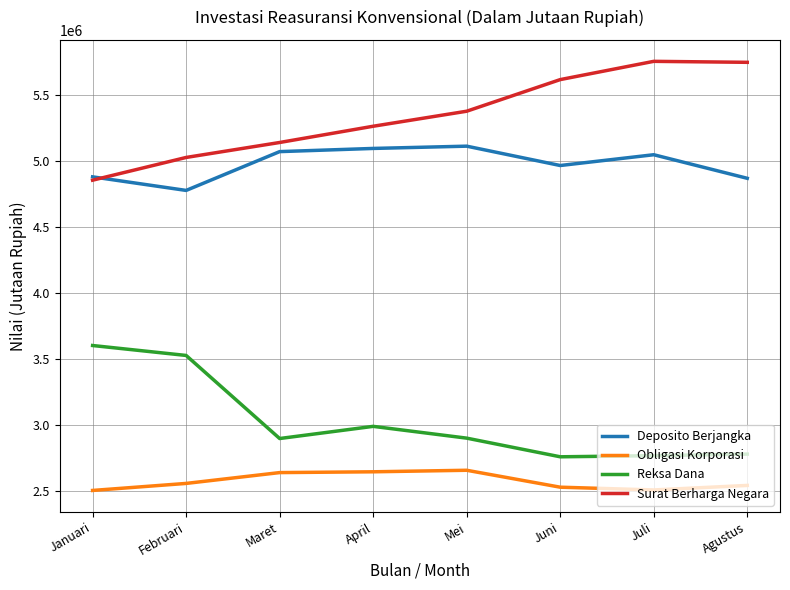

What are all the series names shown in the legend?

Deposito Berjangka, Obligasi Korporasi, Reksa Dana, Surat Berharga Negara